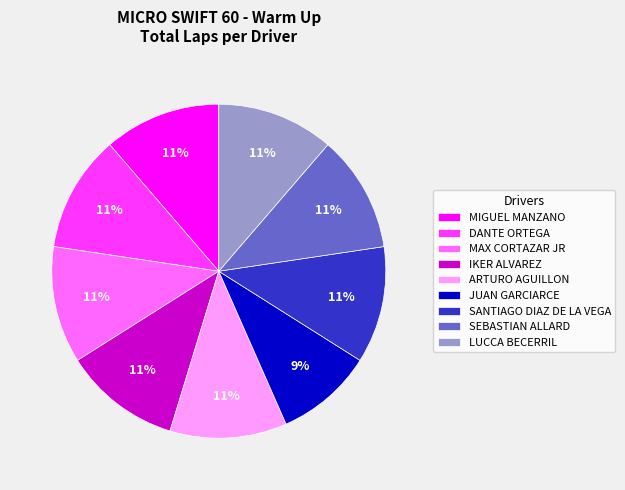

To the nearest percent, what portion does ARTURO AGUILLON represent?

11%